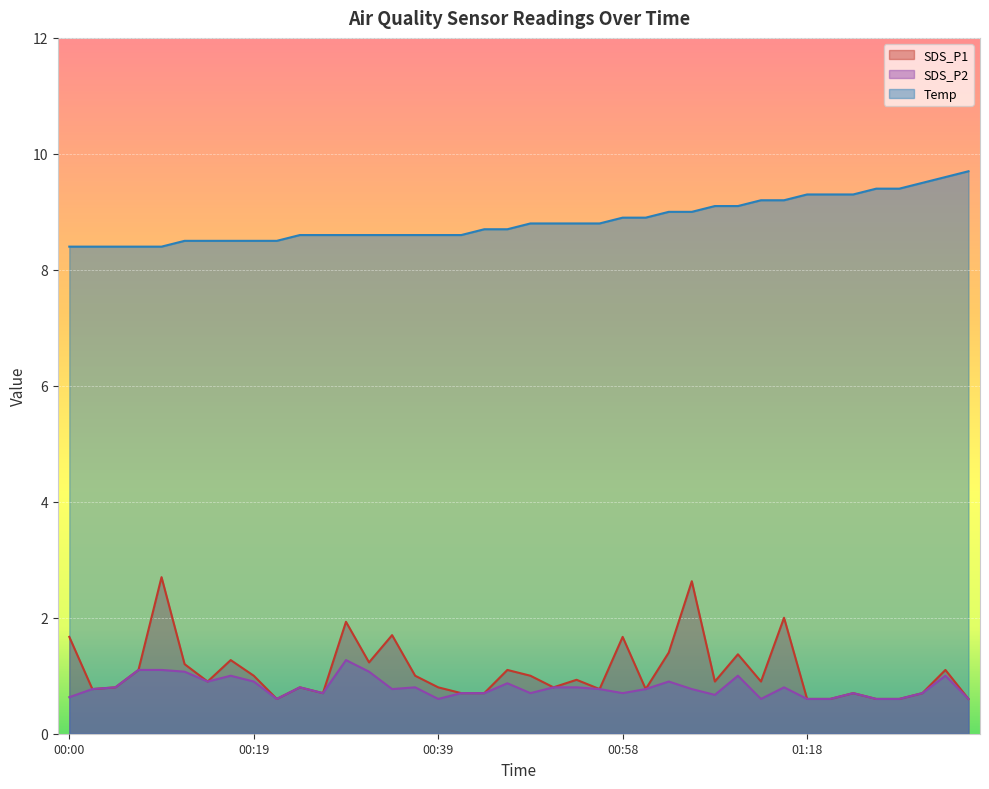

True or false: SDS_P1 and Temp cross at least once.

False